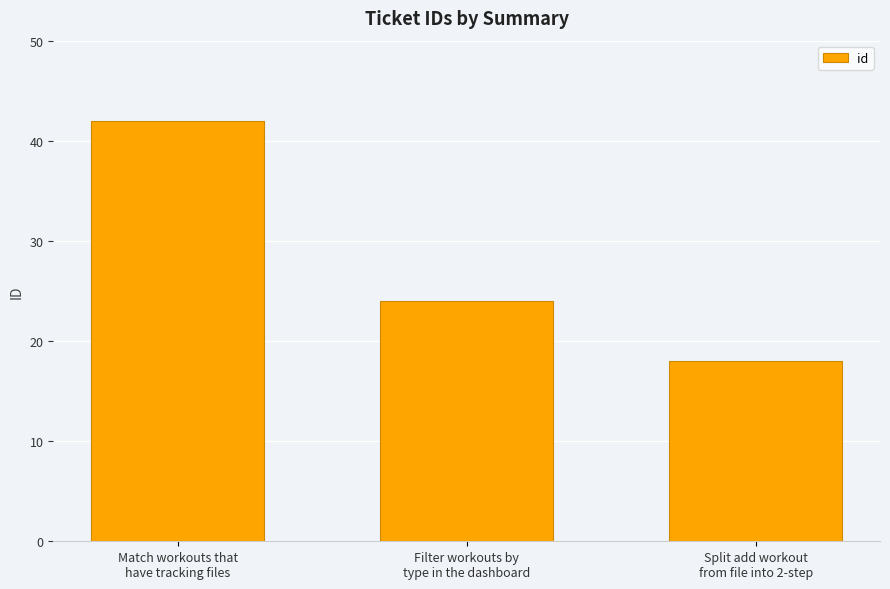

Which label corresponds to the largest value in the chart?

Match workouts that
have tracking files